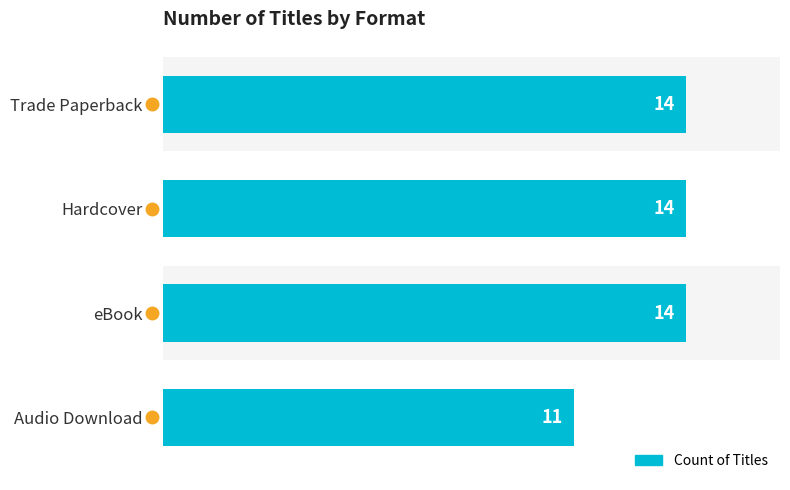

What is the ratio of the value at Trade Paperback to the value at Audio Download?

1.3